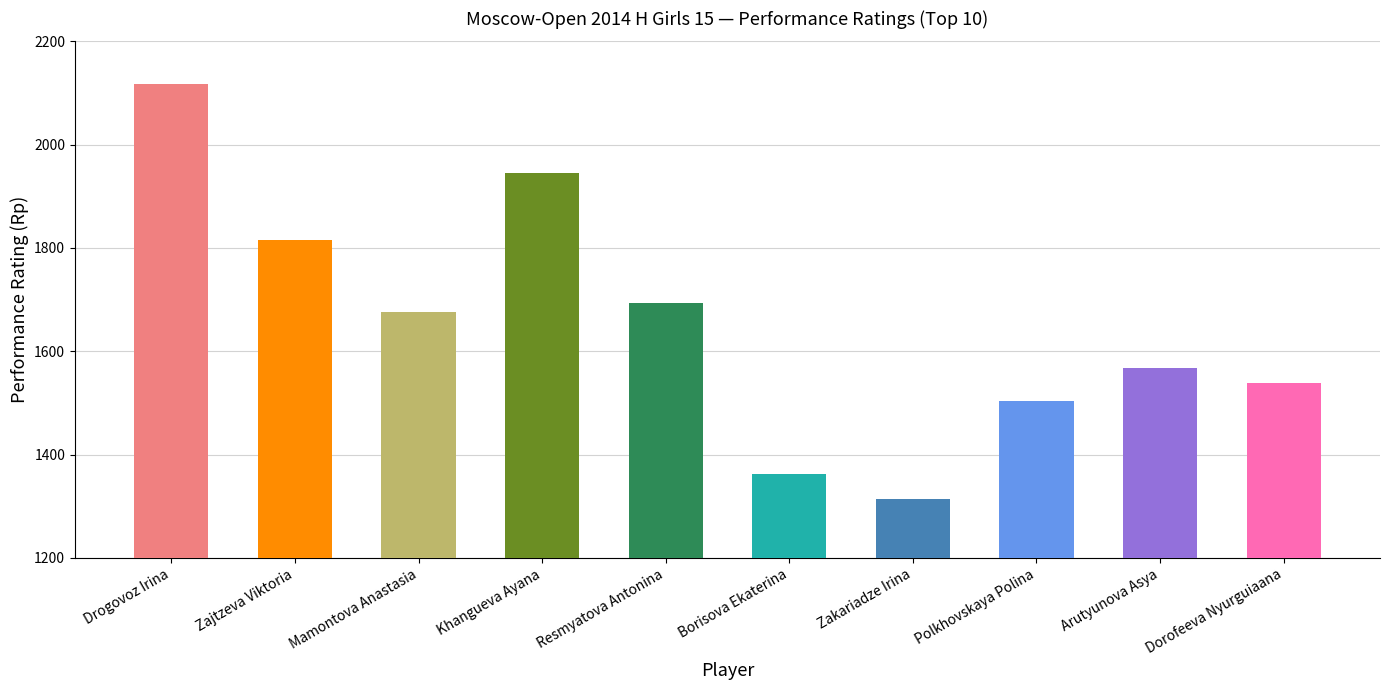

Reading right to left, list all the values displayed in this chart.

1538	1567	1504	1315	1363	1693	1946	1677	1815	2118